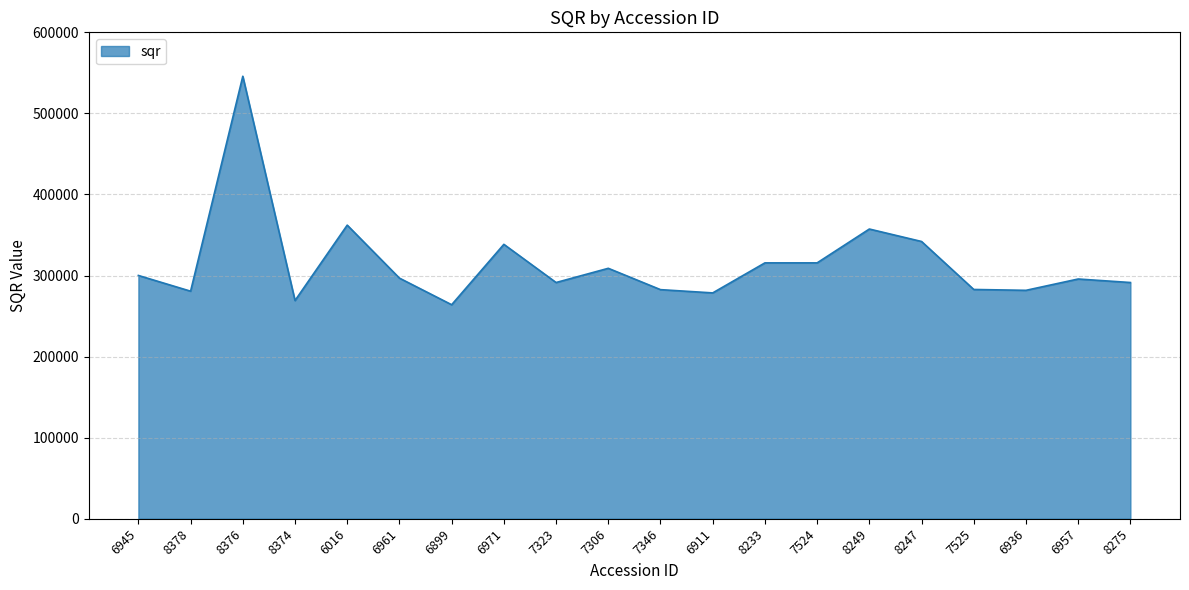

What is the difference between the maximum and minimum values?

281835.1